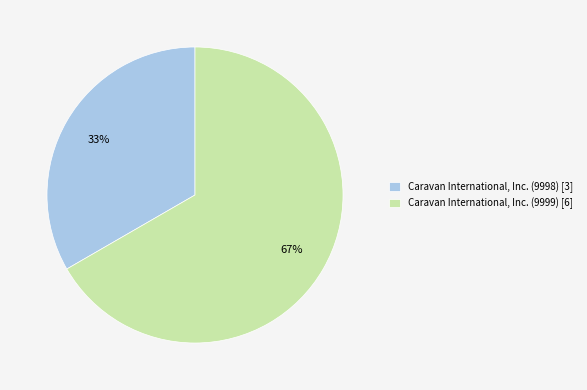

Which slice represents more than half of the pie?

Caravan International, Inc. (9999) [6]